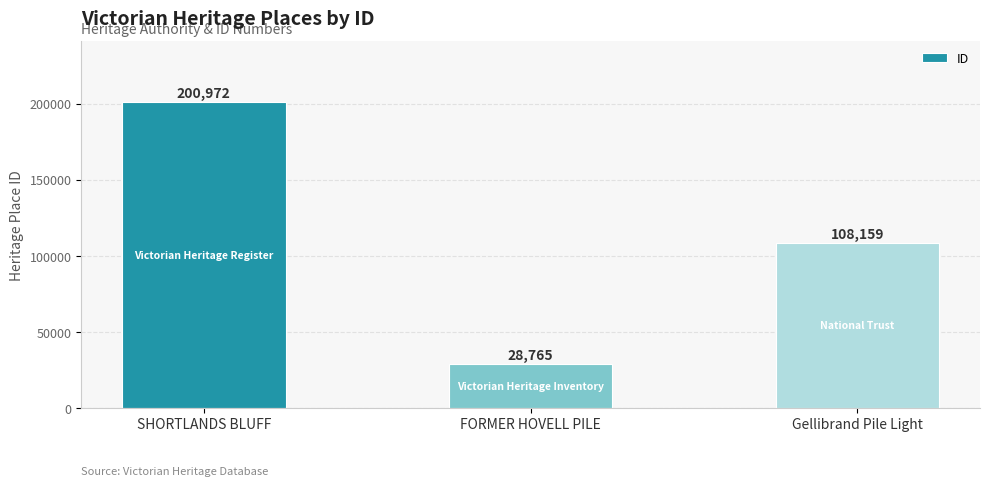

Reading left to right, extract all data points from this chart.

200972	28765	108159